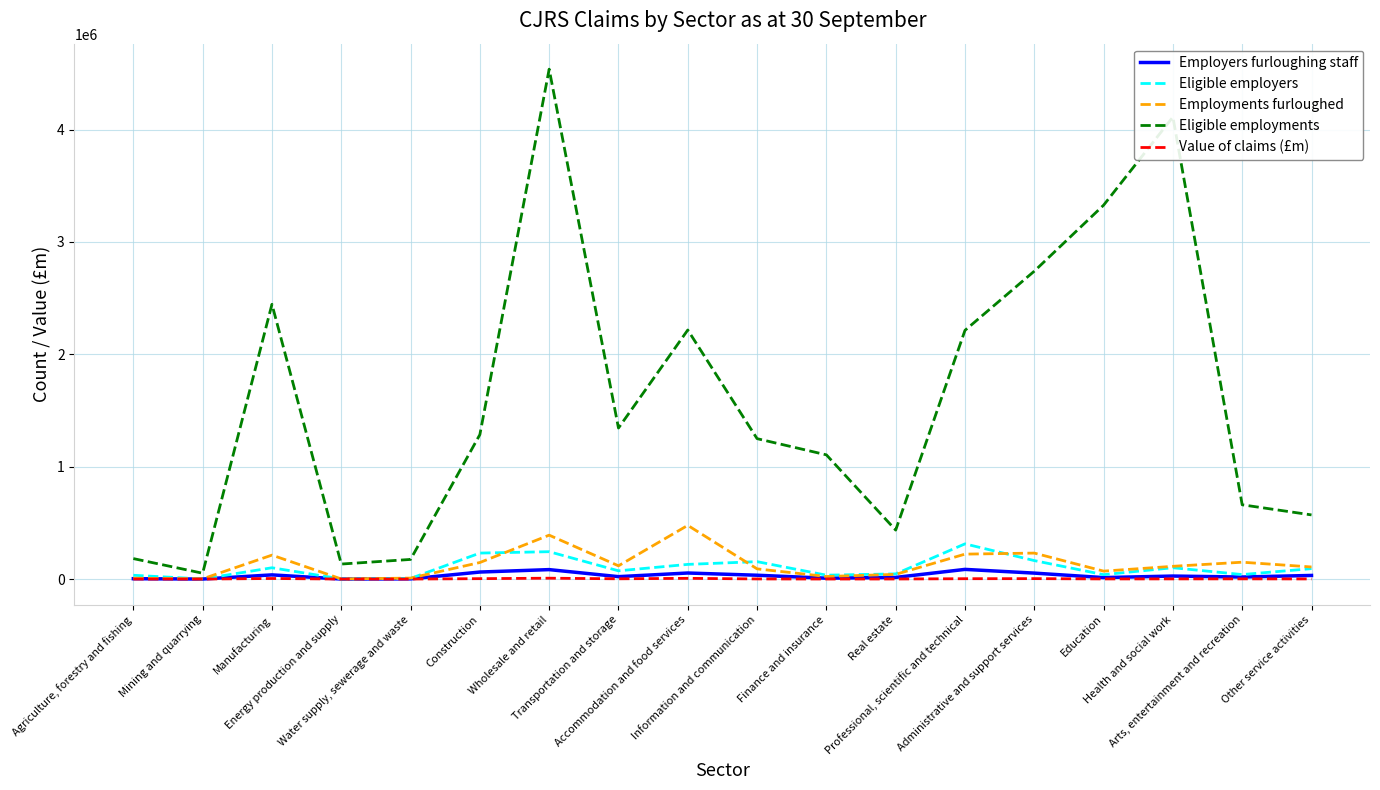

Which series has the largest total across all categories?

Eligible employments